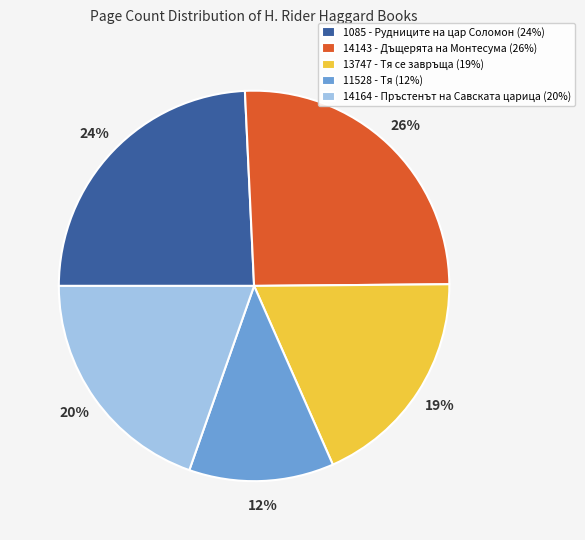

Rank the categories by value from lowest to highest.

11528 - Тя, 13747 - Тя се завръща, 14164 - Пръстенът на Савската царица, 1085 - Рудниците на цар Соломон, 14143 - Дъщерята на Монтесума